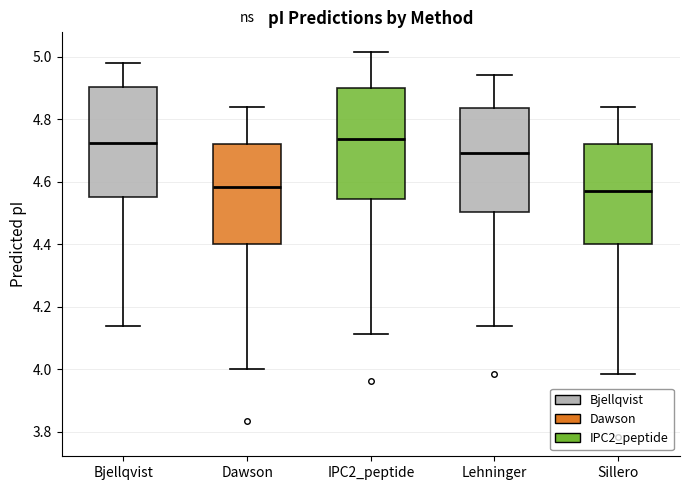

Where is the lower edge of the box for Lehninger on the y-axis? The values are not printed on the chart, so give them approximately, as read against the axis.

4.50